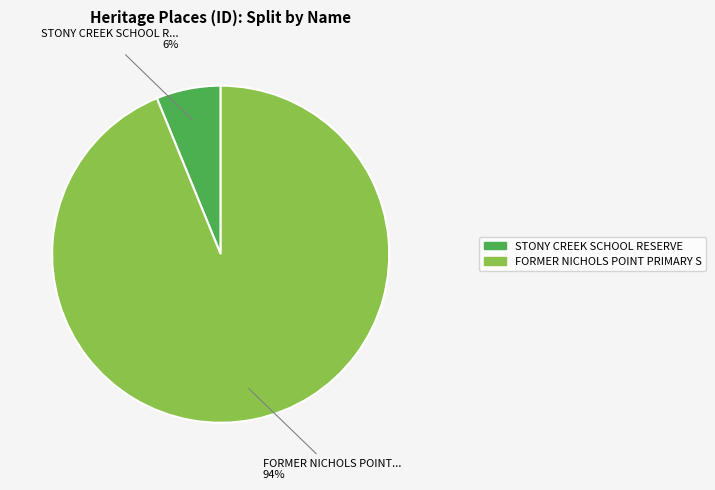

How many slices are in this pie chart?

2